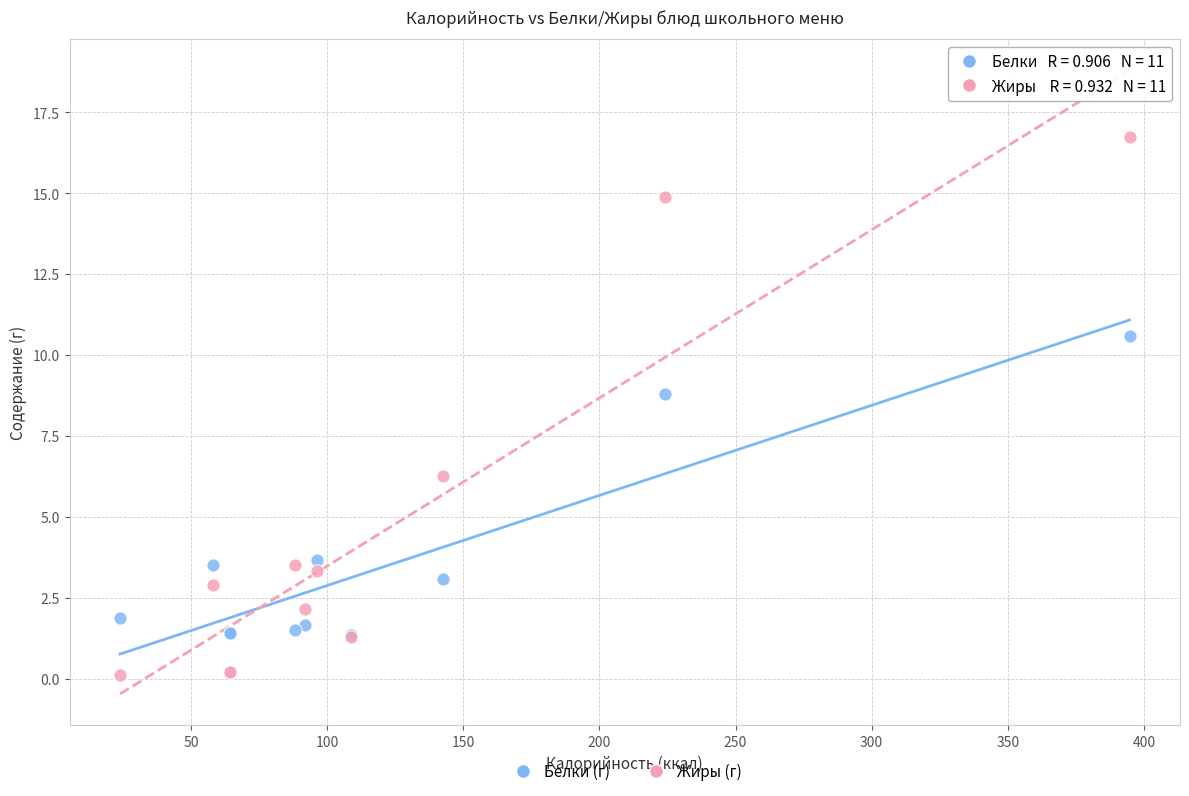

Across all series, what Y value is closest to 8?

8.8